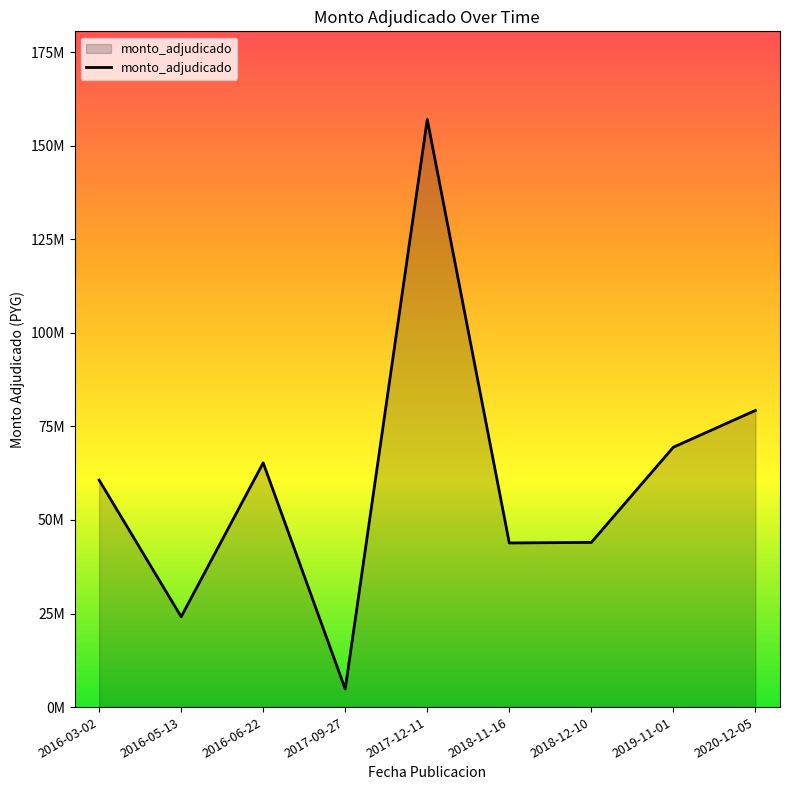

Which label corresponds to the largest value in the chart?

2017-12-11